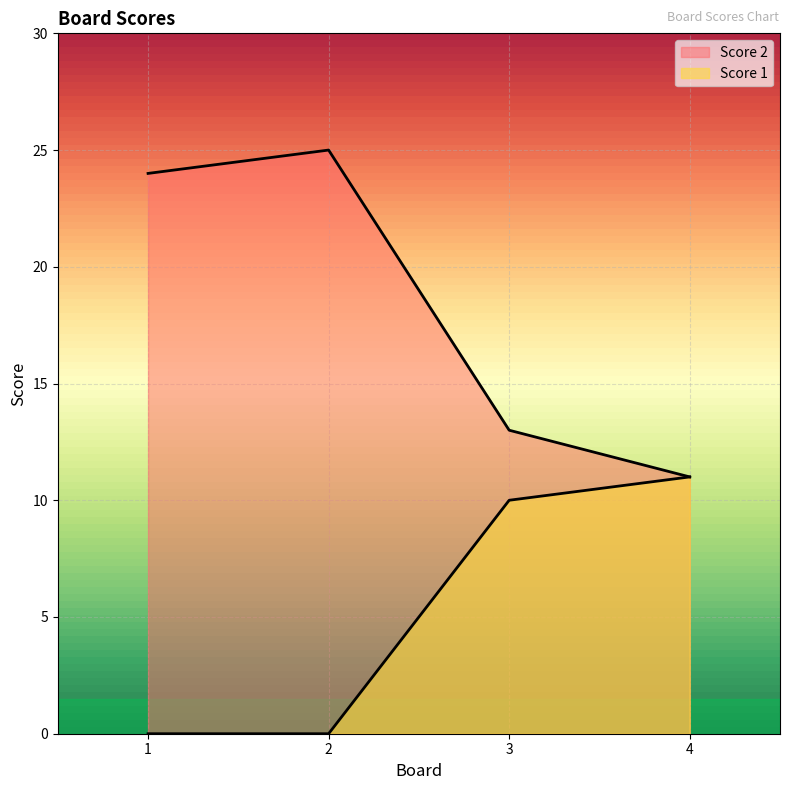

Reading left to right, transcribe all the data shown in this chart.

Score 2: 1=24	2=25	3=13	4=11
Score 1: 1=0	2=0	3=10	4=11